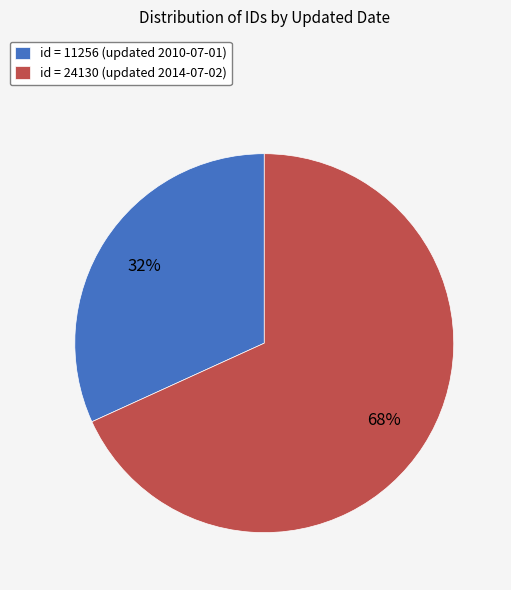

How many slices are in this pie chart?

2